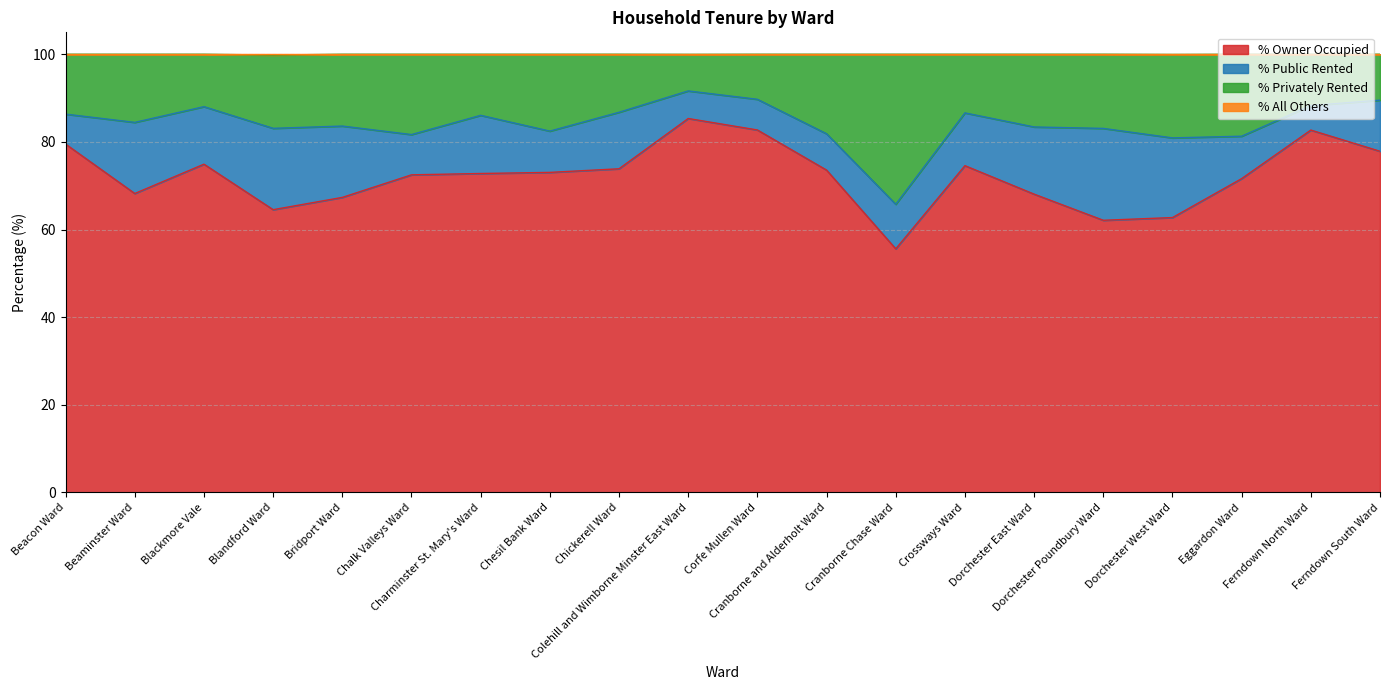

Rank the categories by % Owner Occupied value from highest to lowest.

Colehill and Wimborne Minster East Ward, Corfe Mullen Ward, Ferndown North Ward, Beacon Ward, Ferndown South Ward, Blackmore Vale, Crossways Ward, Chickerell Ward, Cranborne and Alderholt Ward, Chesil Bank Ward, Charminster St. Mary's Ward, Chalk Valleys Ward, Eggardon Ward, Beaminster Ward, Dorchester East Ward, Bridport Ward, Blandford Ward, Dorchester West Ward, Dorchester Poundbury Ward, Cranborne Chase Ward